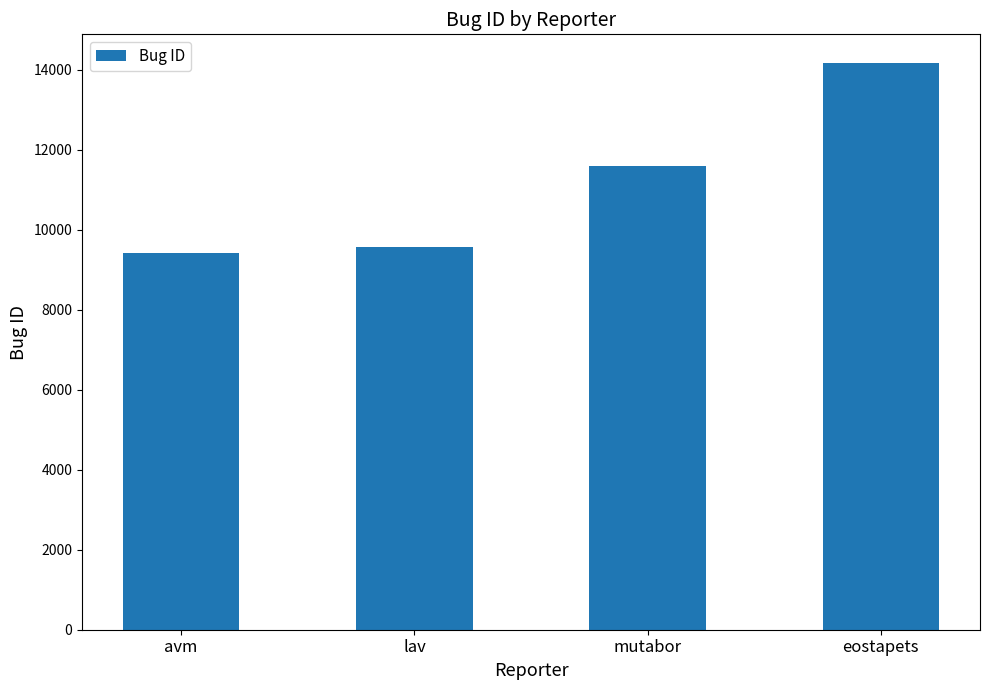

Is it true that the value at eostapets is 24405?

False